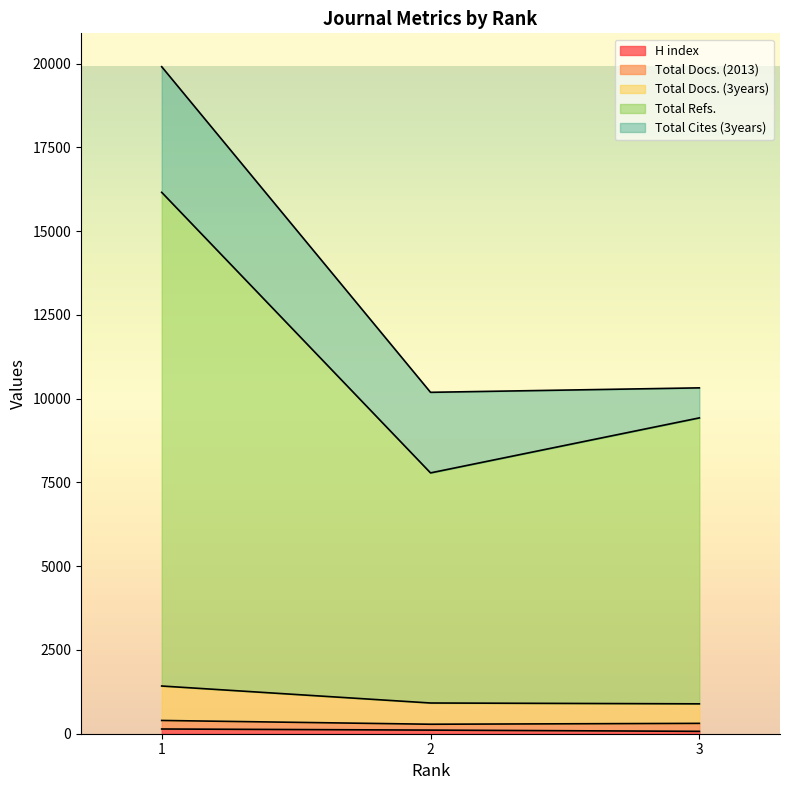

The value of H index at 2 is 186. True or false?

False